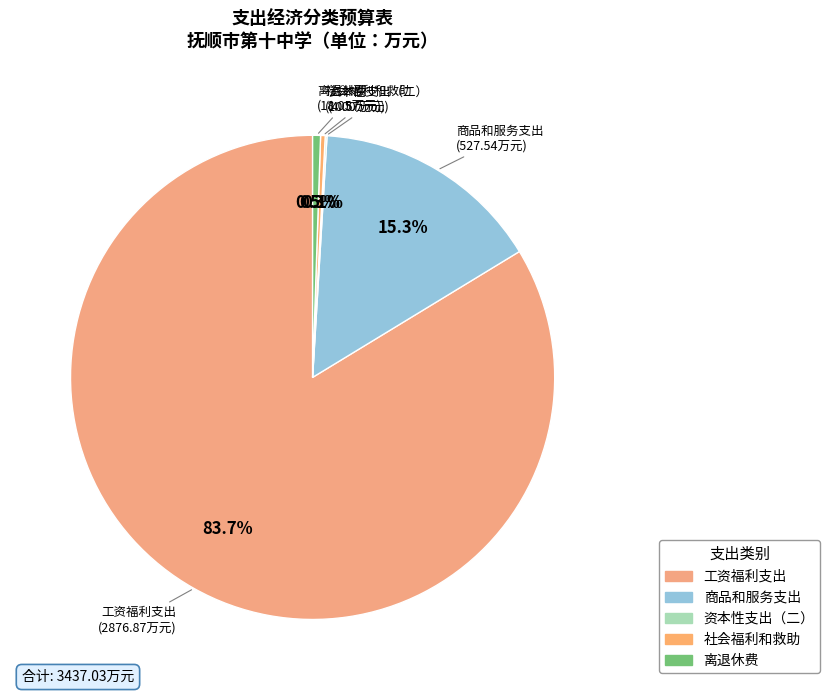

Does any single category account for the majority?

Yes